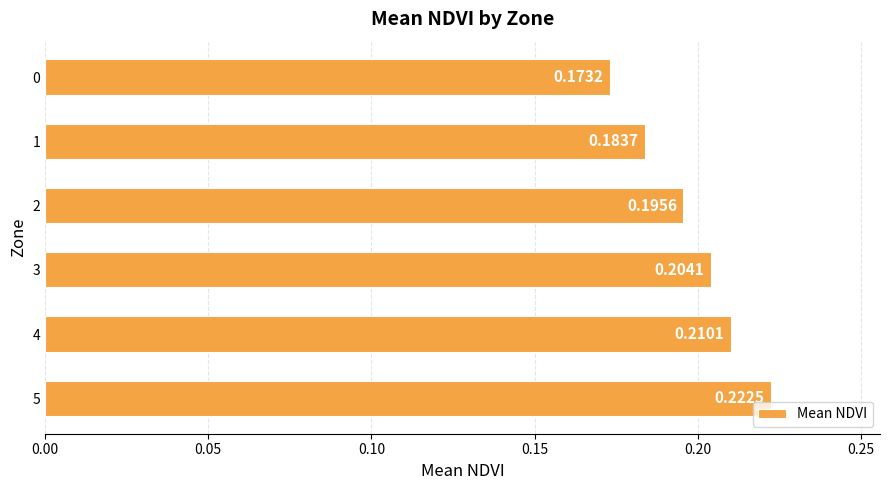

List the labels in order of value, largest first.

5, 4, 3, 2, 1, 0